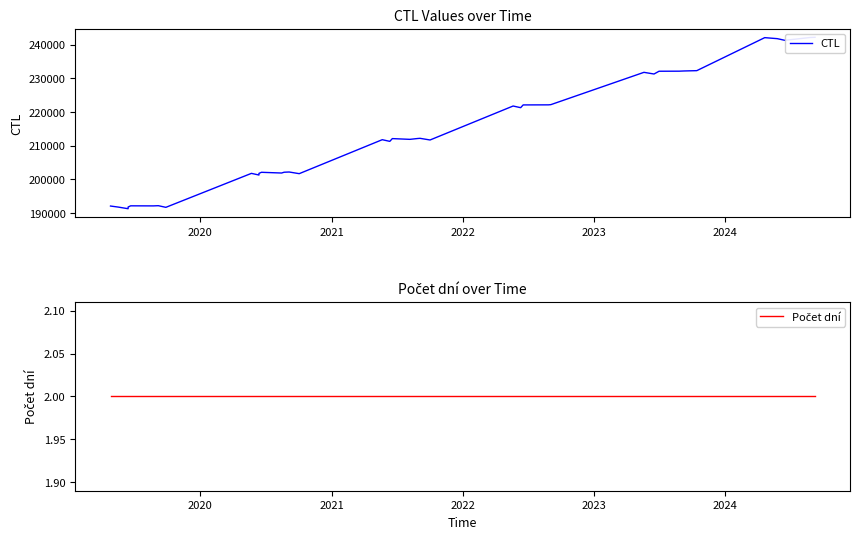

True or false: CTL and Počet dní intersect in this chart.

False